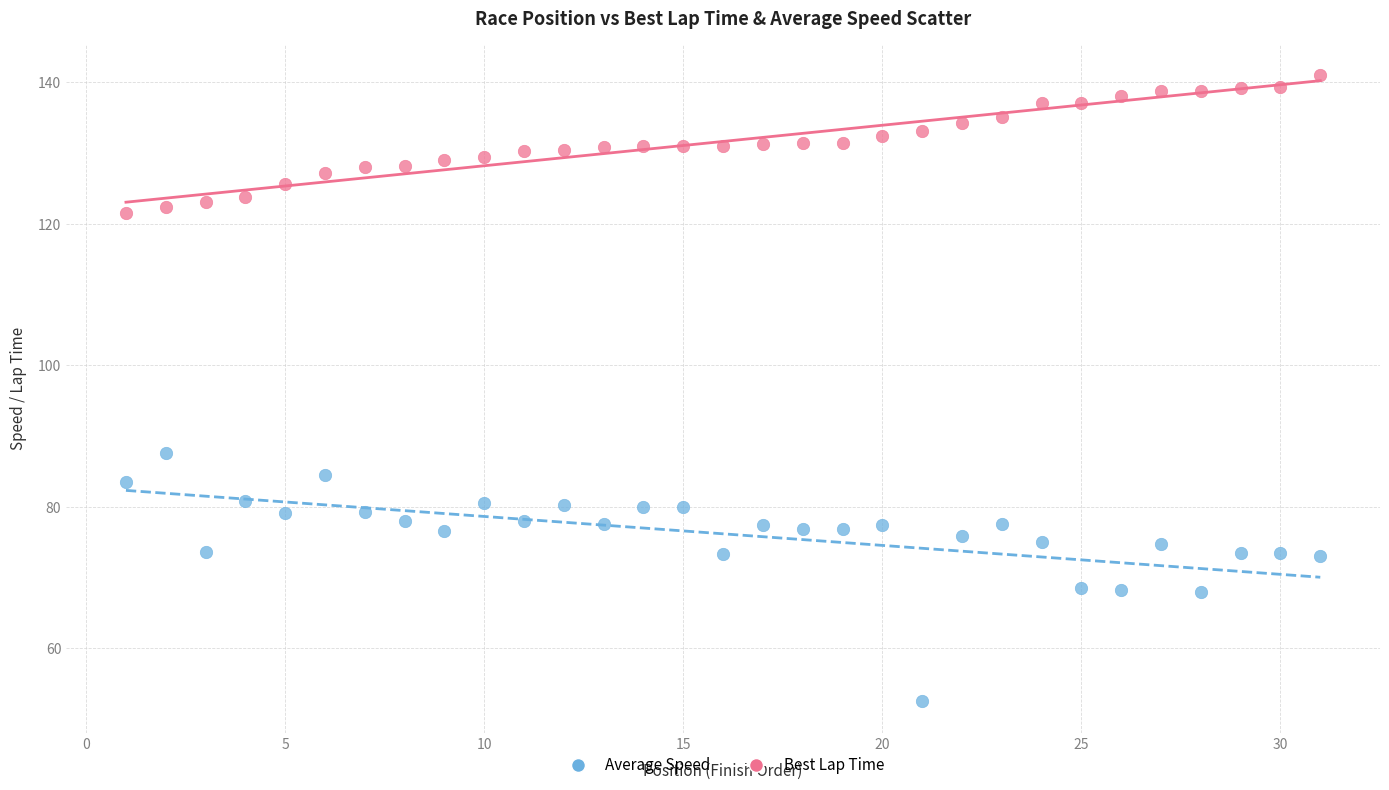

Across all data points, what is the range of X values (max minus min)?

30.0